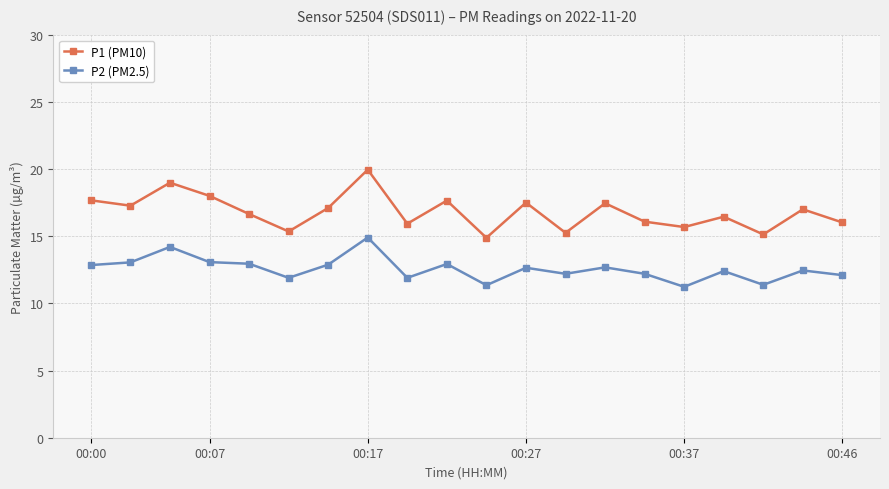

Which series has the widest spread of values?

P1 (PM10)